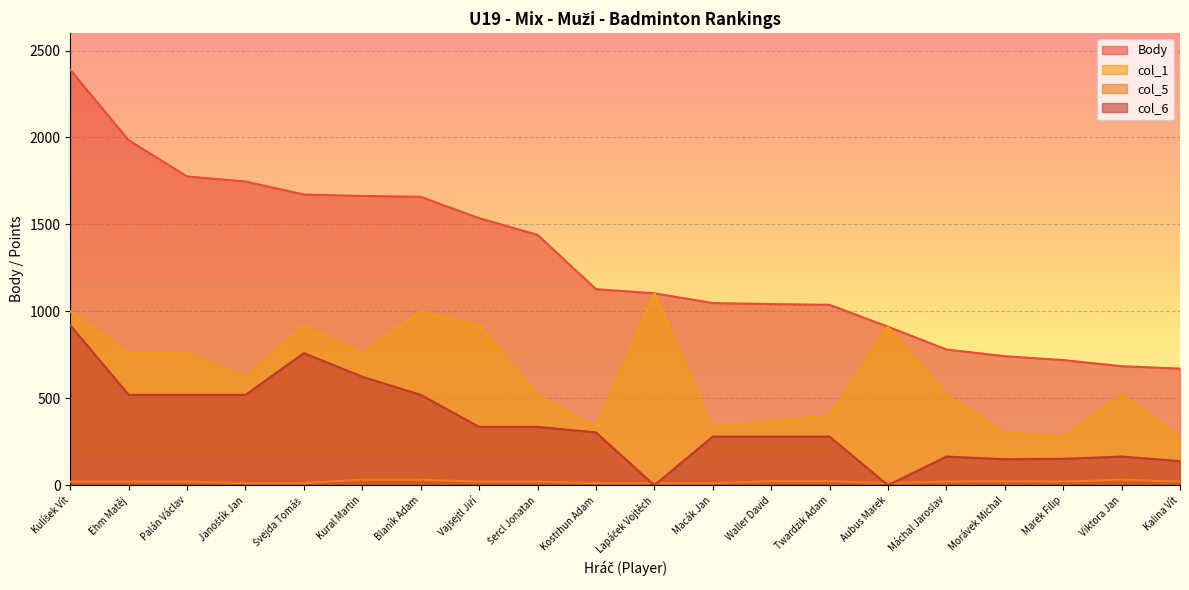

What are all the series names shown in the legend?

Body, col_1, col_5, col_6